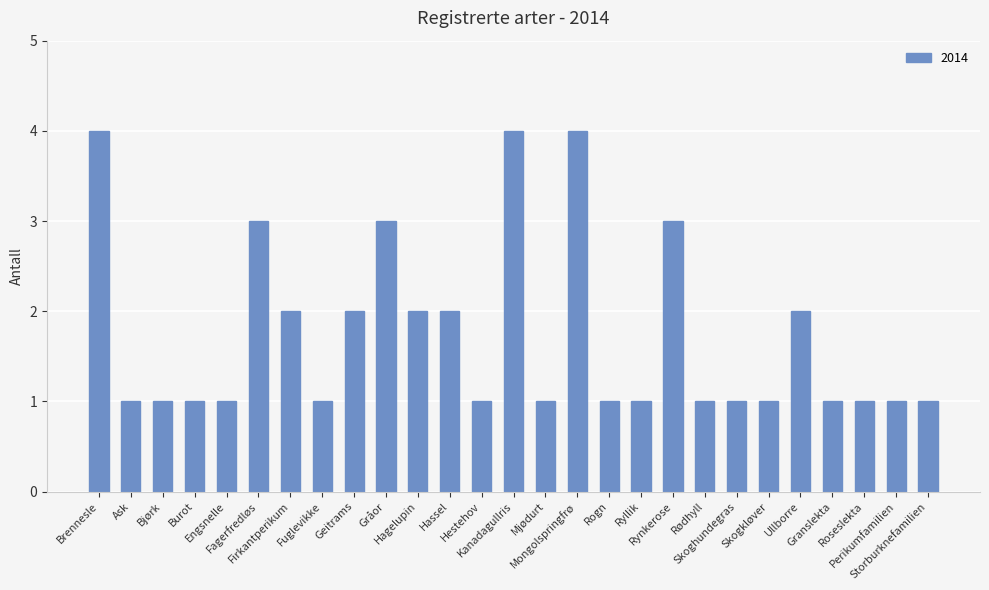

What is the smallest value displayed?

1